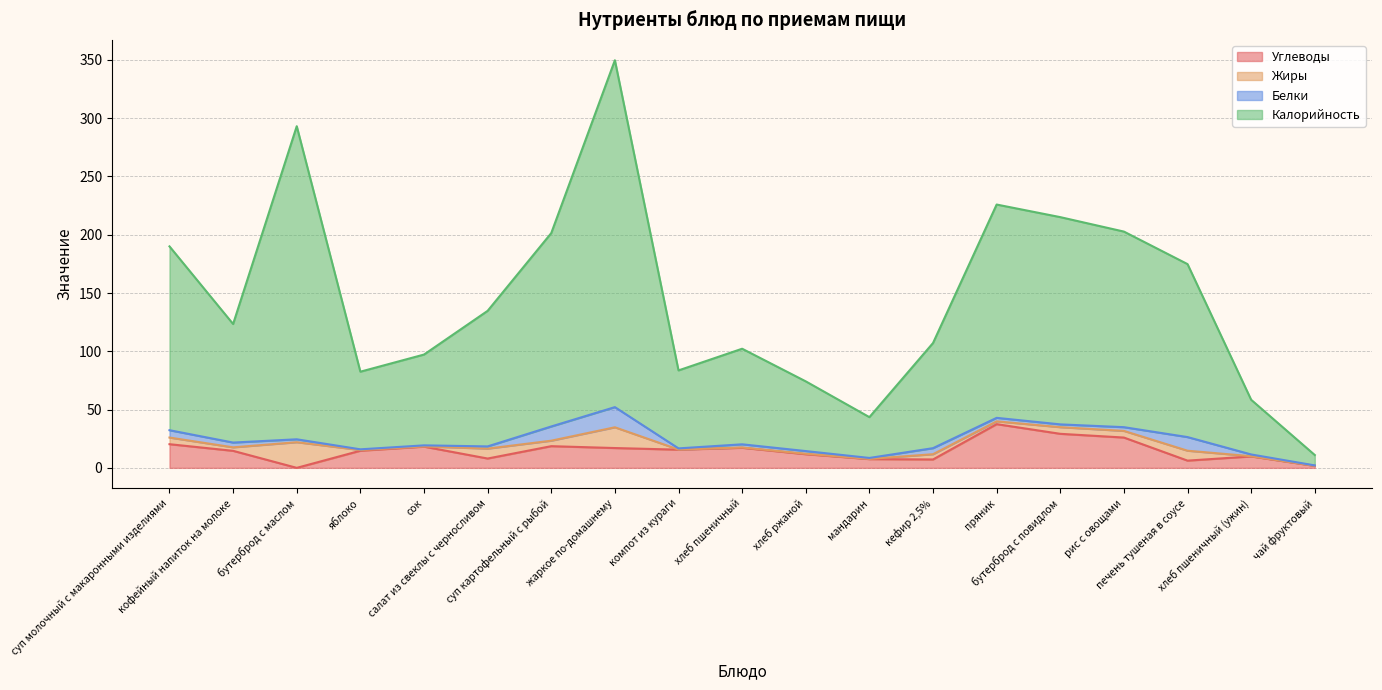

At how many categories does at least one series exceed 143?

8